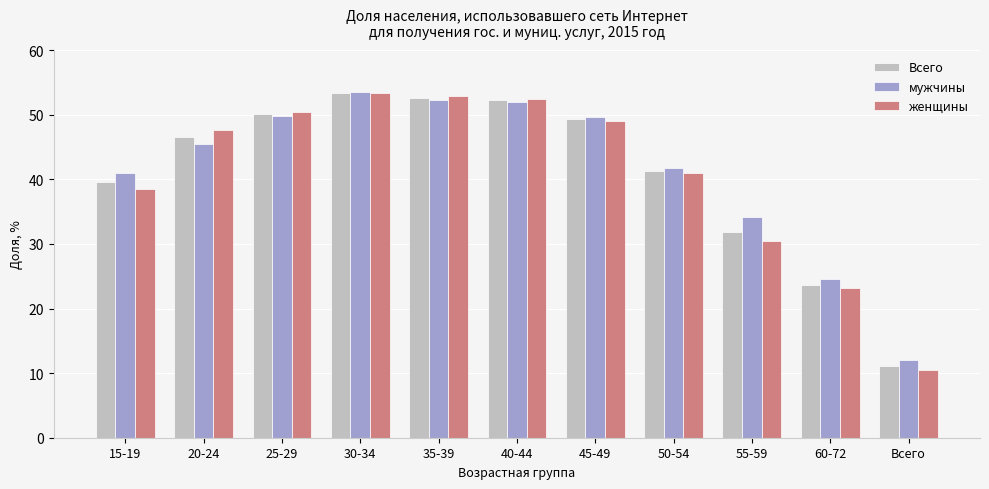

What is the greatest value displayed?

53.5